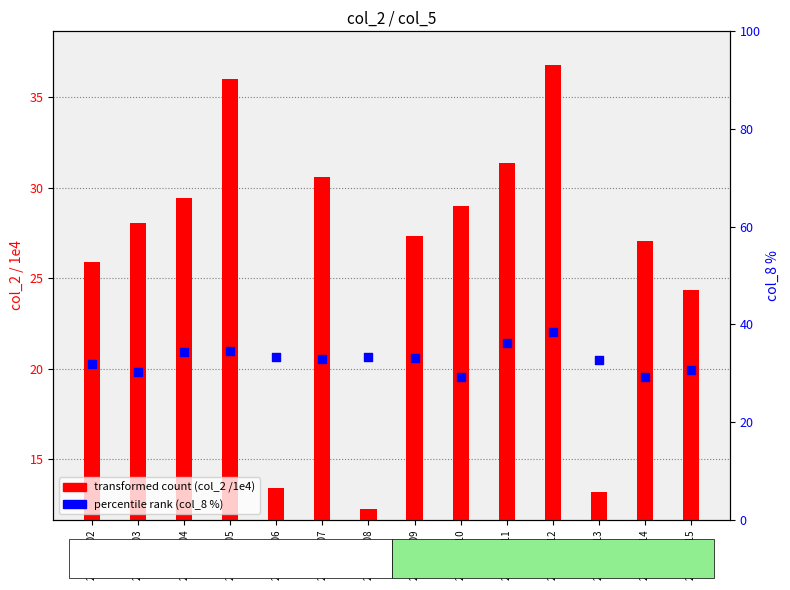

Which series reaches the maximum Y coordinate?

percentile rank (col_8 %)